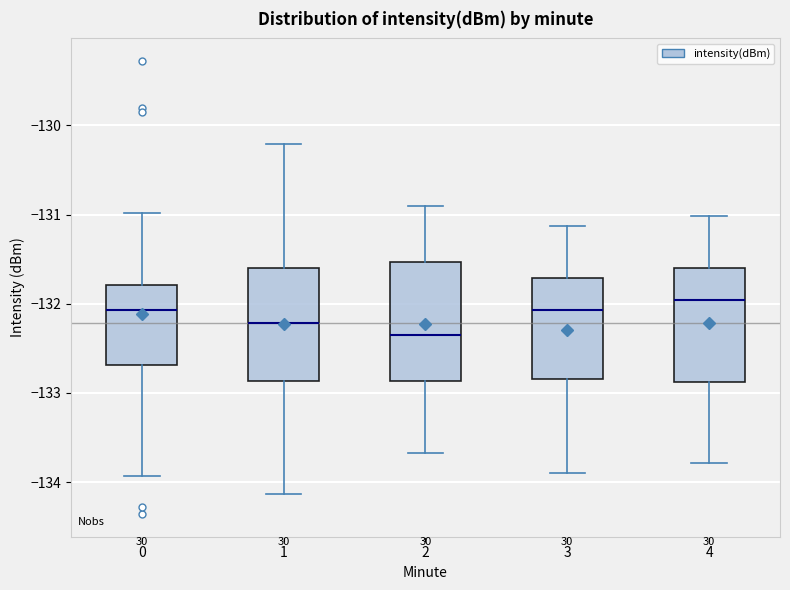

Reading left to right, read every box against the y-axis: the position of its median line, the range the box covers, and the ends of its whiskers. The values are not printed on the chart, so give them approximately, as read against the axis.

0: median -132.1, box -132.7 to -131.8, whiskers -133.9 to -131.0
1: median -132.2, box -132.9 to -131.6, whiskers -134.1 to -130.2
2: median -132.3, box -132.9 to -131.5, whiskers -133.7 to -130.9
3: median -132.1, box -132.8 to -131.7, whiskers -133.9 to -131.1
4: median -132.0, box -132.9 to -131.6, whiskers -133.8 to -131.0